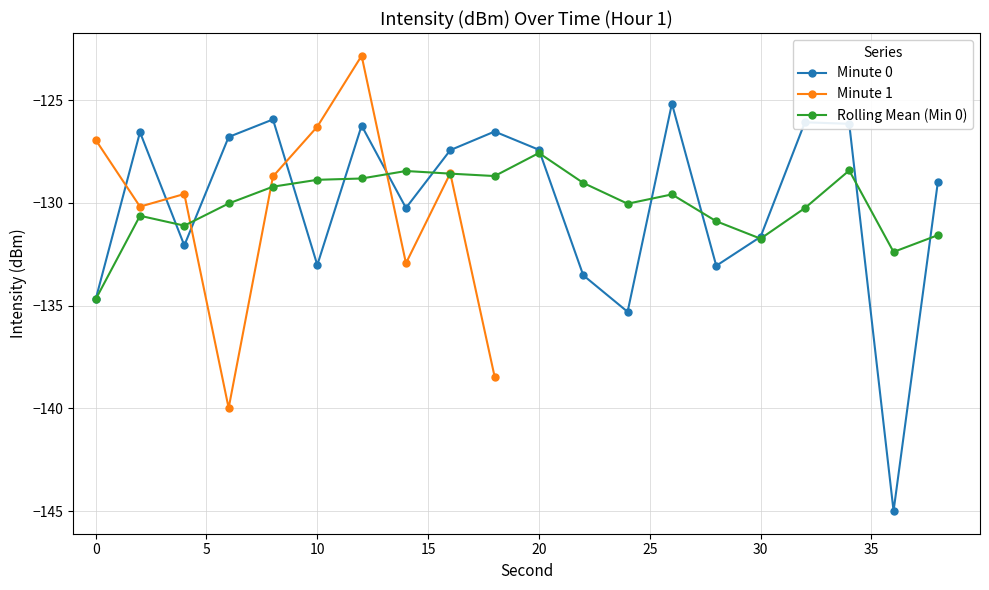

What is the maximum value for Rolling Mean (Min 0)?

-127.6